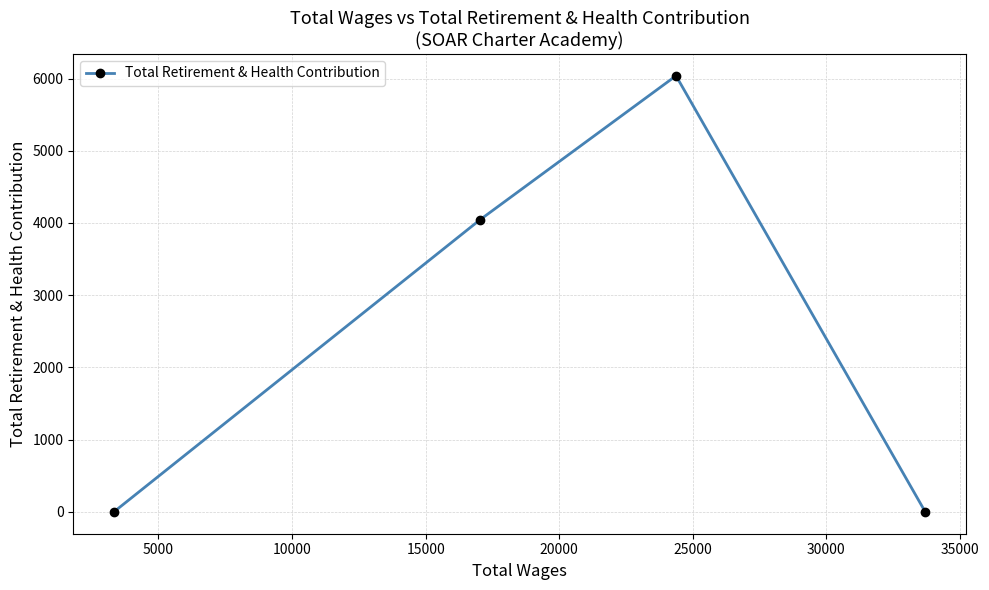

What is the greatest value displayed?

6038